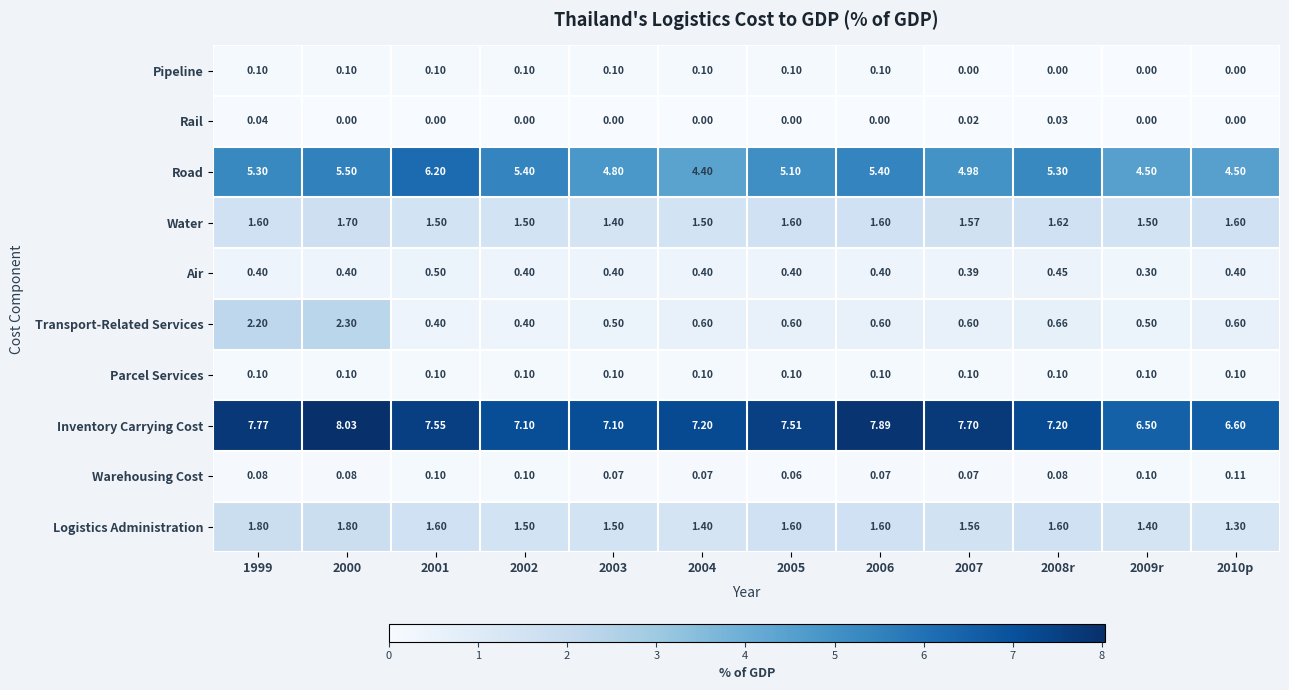

Which series changed the most between 2002 and 2004?

Road